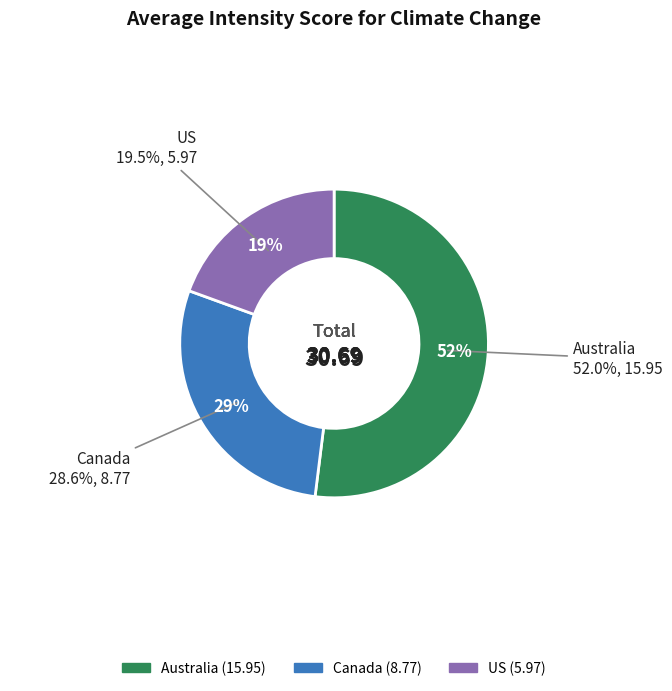

Rank the categories by value from highest to lowest.

Australia, Canada, US